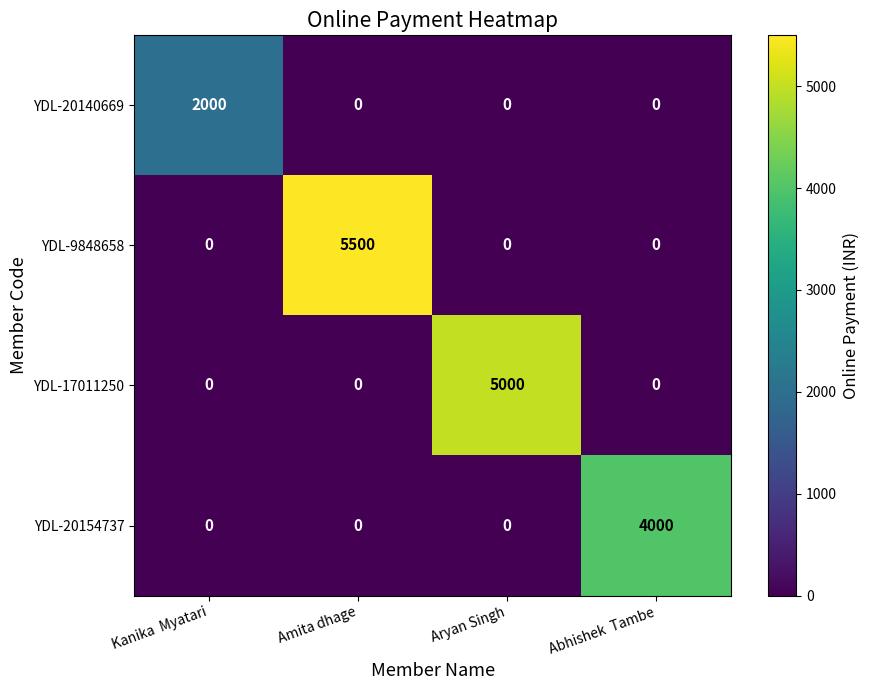

What is the total value across all series at Abhishek  Tambe?

4000